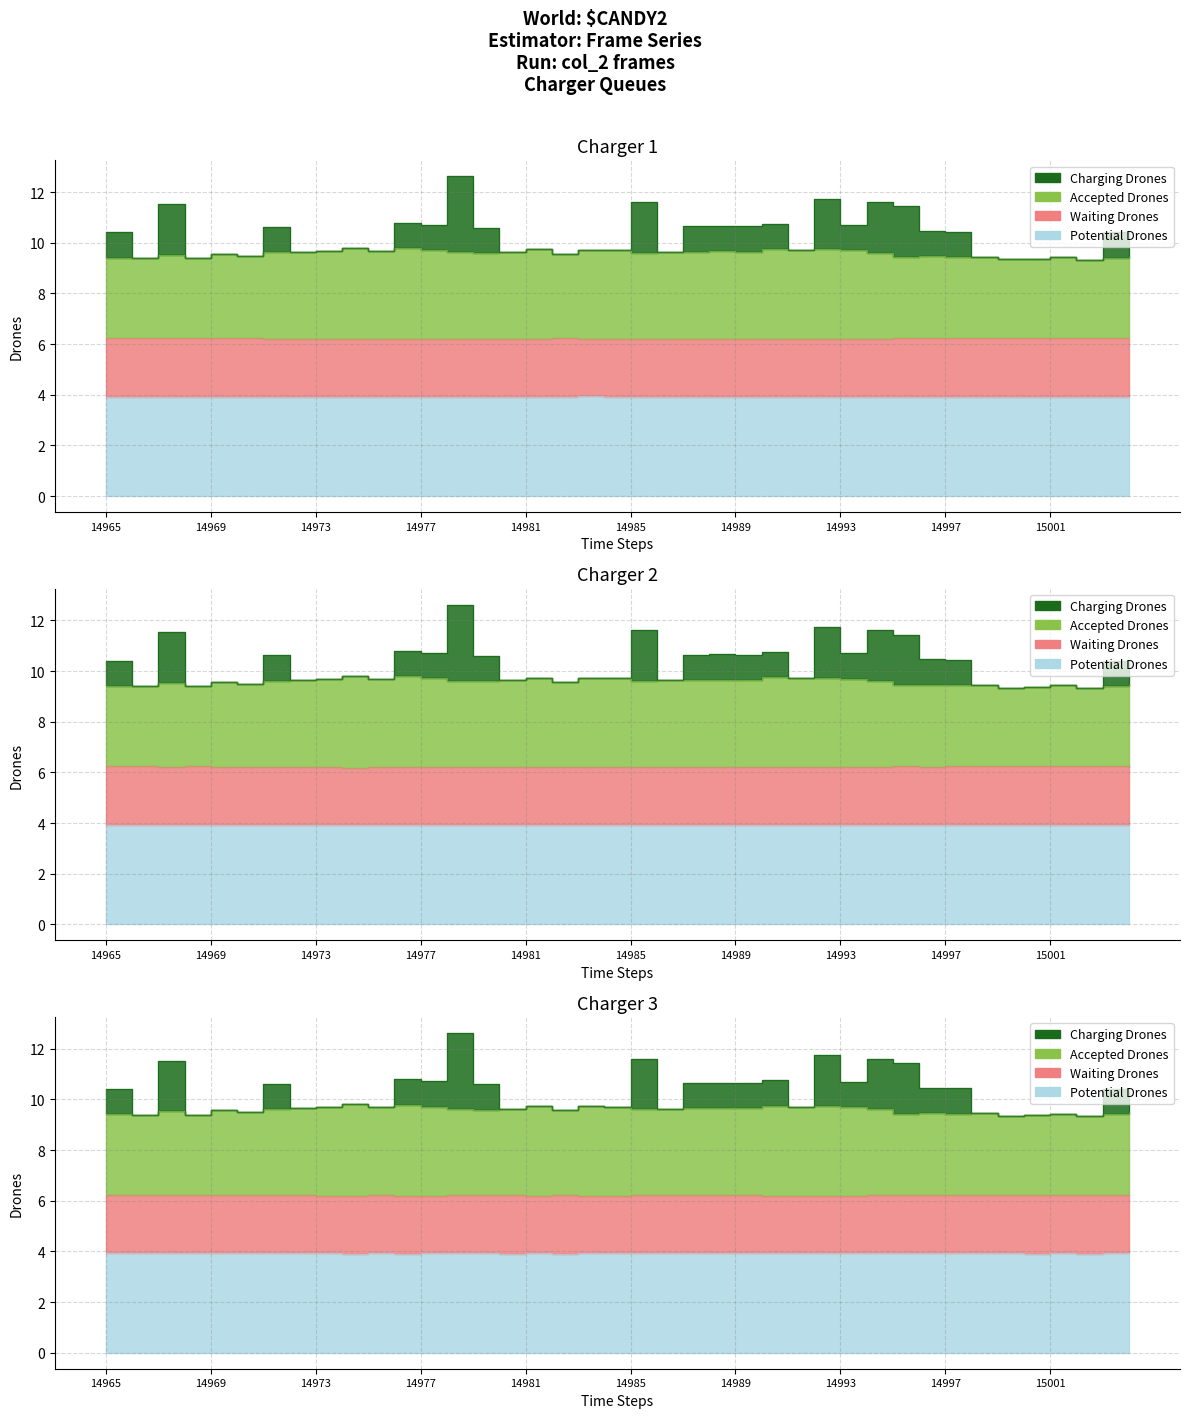

True or false: col_517 and col_516 intersect in this chart.

False